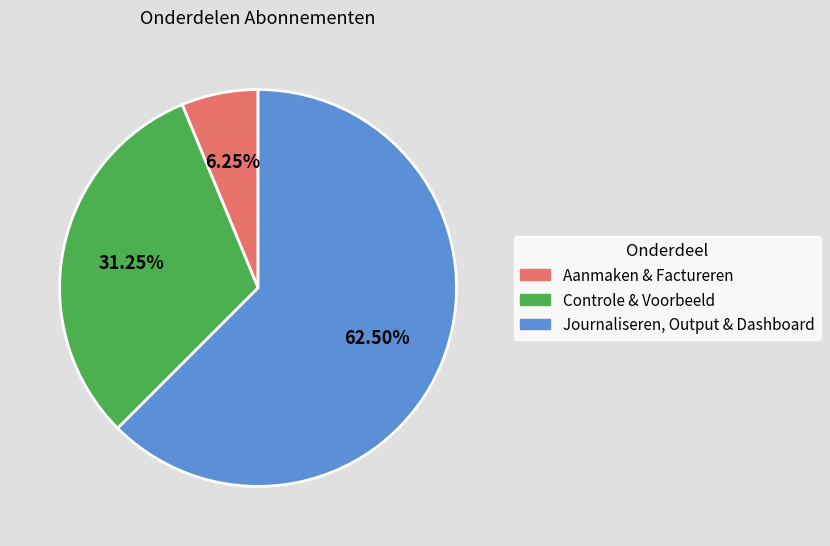

Does any single category account for the majority?

Yes